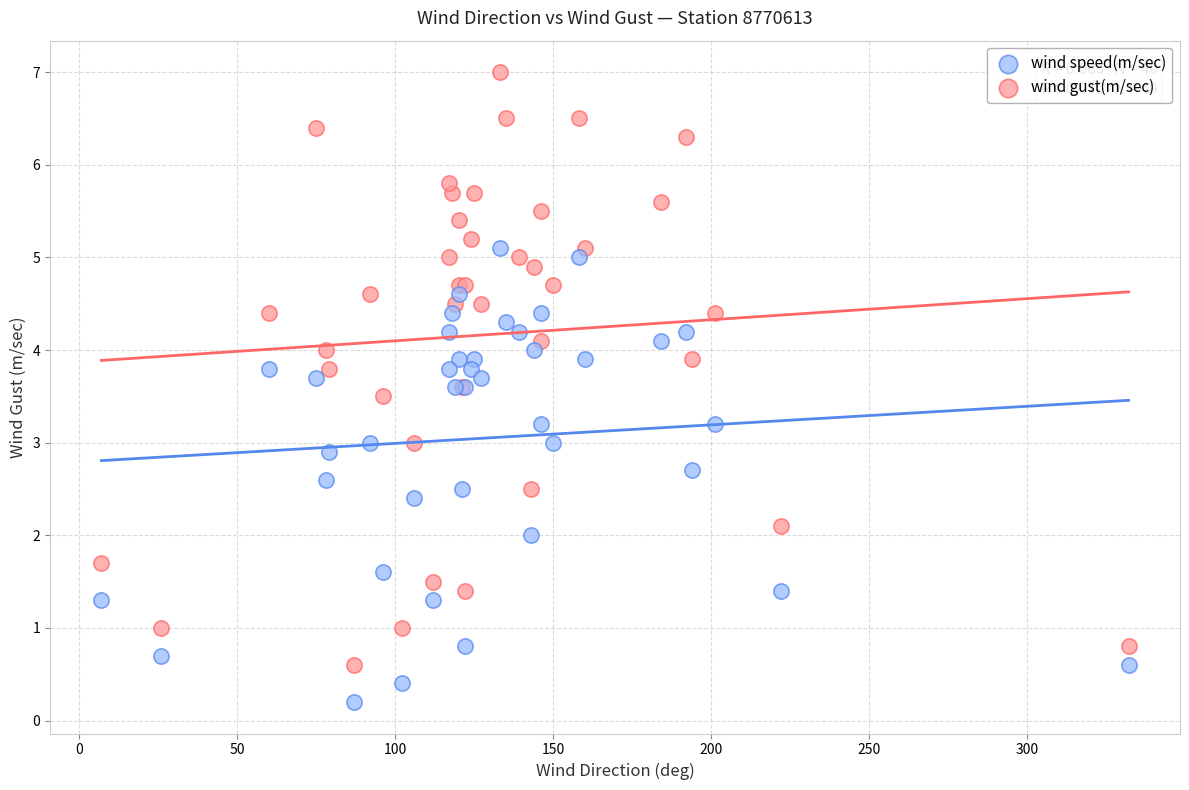

Which series reaches the minimum Y coordinate?

wind speed(m/sec)